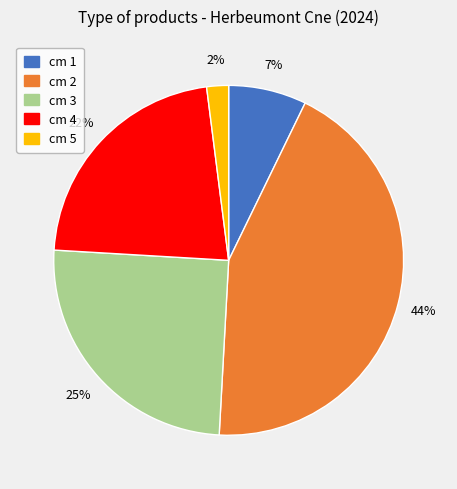

Is there a majority slice in this chart?

No